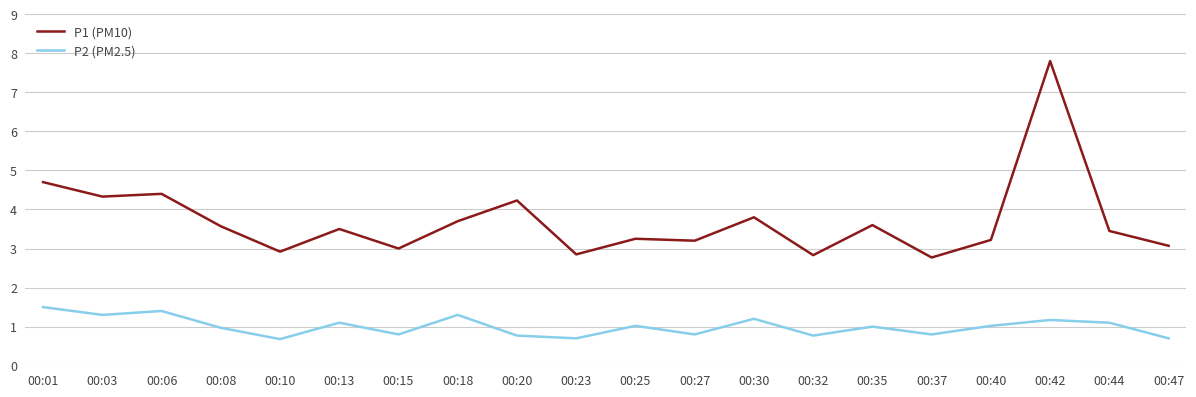

What is the difference between the highest and lowest values at 00:13?

2.4